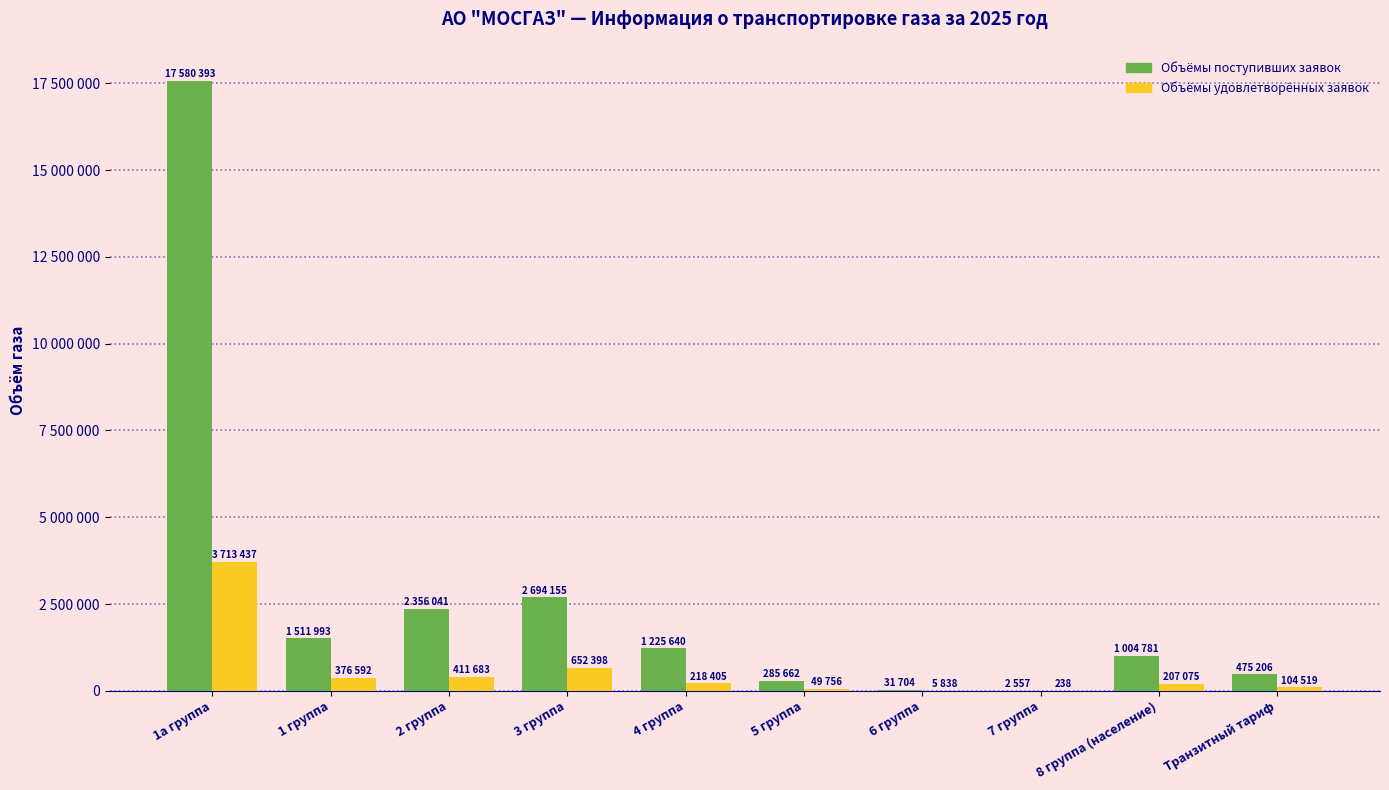

Reading right to left, list all the values displayed in this chart.

Объёмы поступивших заявок: Транзитный тариф=475206.0	8 группа (население)=1004781.0	7 группа=2557.0	6 группа=31704.0	5 группа=285662.0	4 группа=1225640.0	3 группа=2694155.0	2 группа=2356041.0	1 группа=1511993.0	1а группа=17580393.0
Объёмы удовлетворённых заявок: Транзитный тариф=104519.6	8 группа (население)=207075.0	7 группа=238.5	6 группа=5838.1	5 группа=49756.1	4 группа=218405.8	3 группа=652398.1	2 группа=411683.3	1 группа=376592.8	1а группа=3713437.8